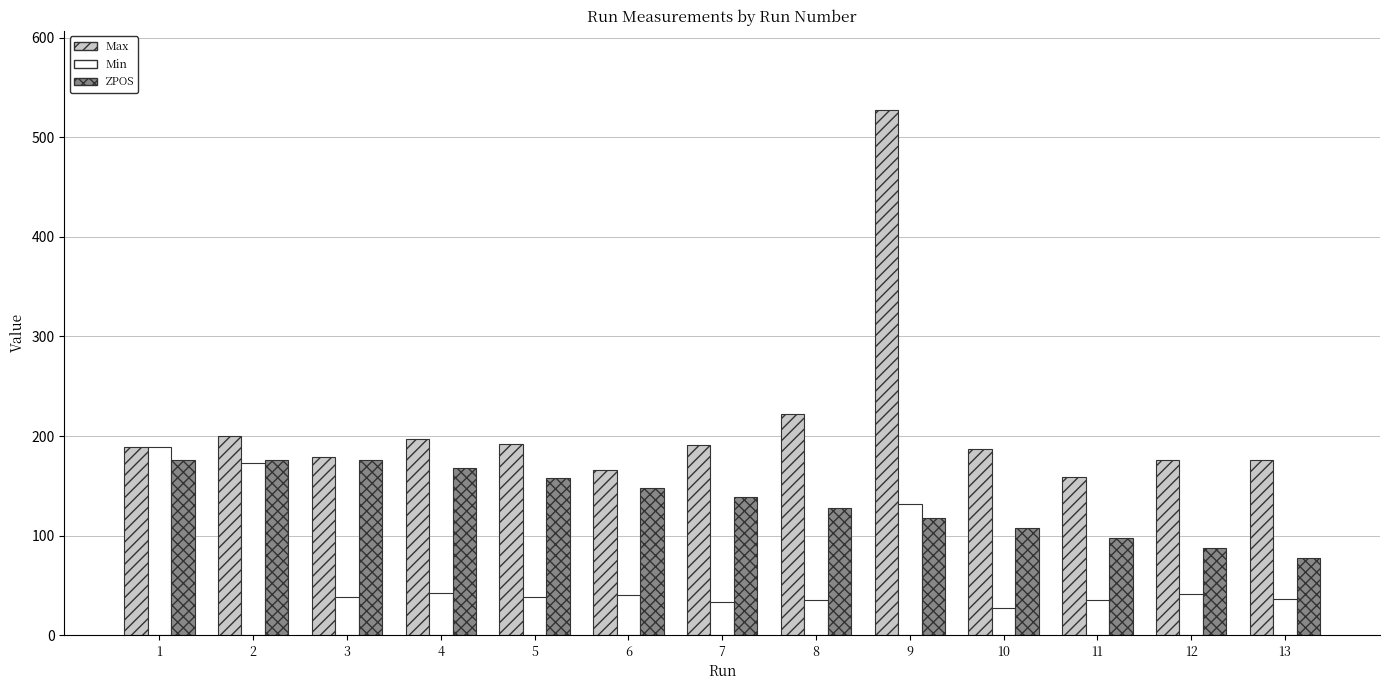

Is the value of Min at 7 greater than the value of Max at 7?

No